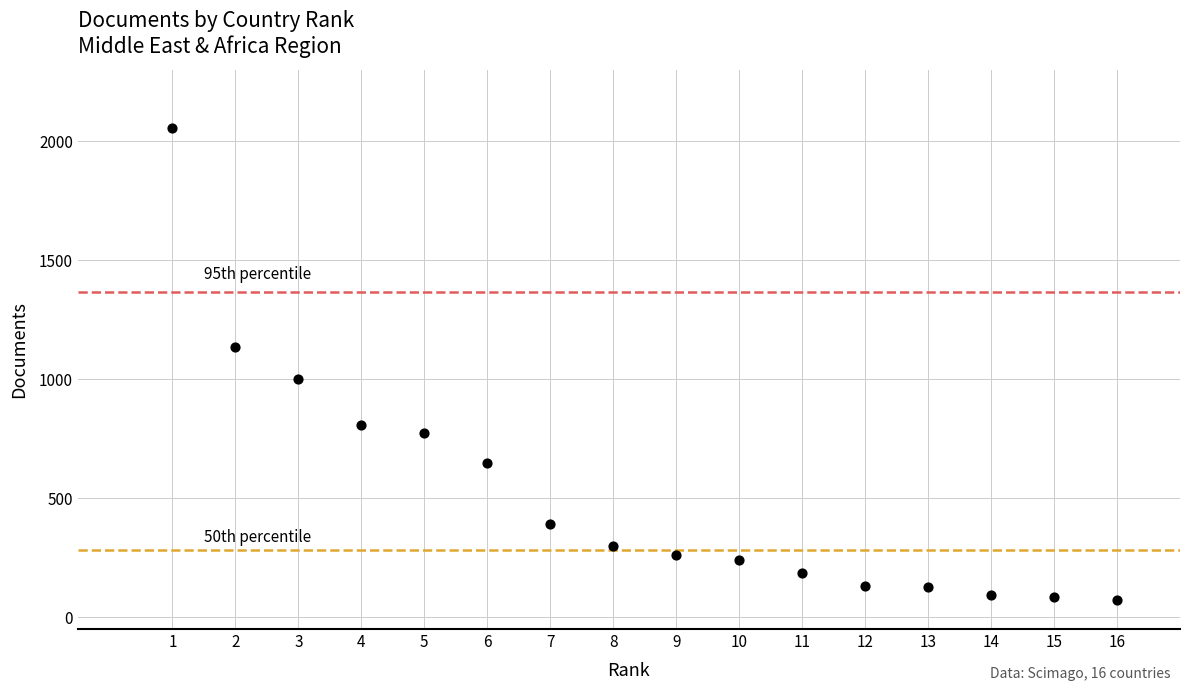

What is the range of Y values (max minus min)?

1980